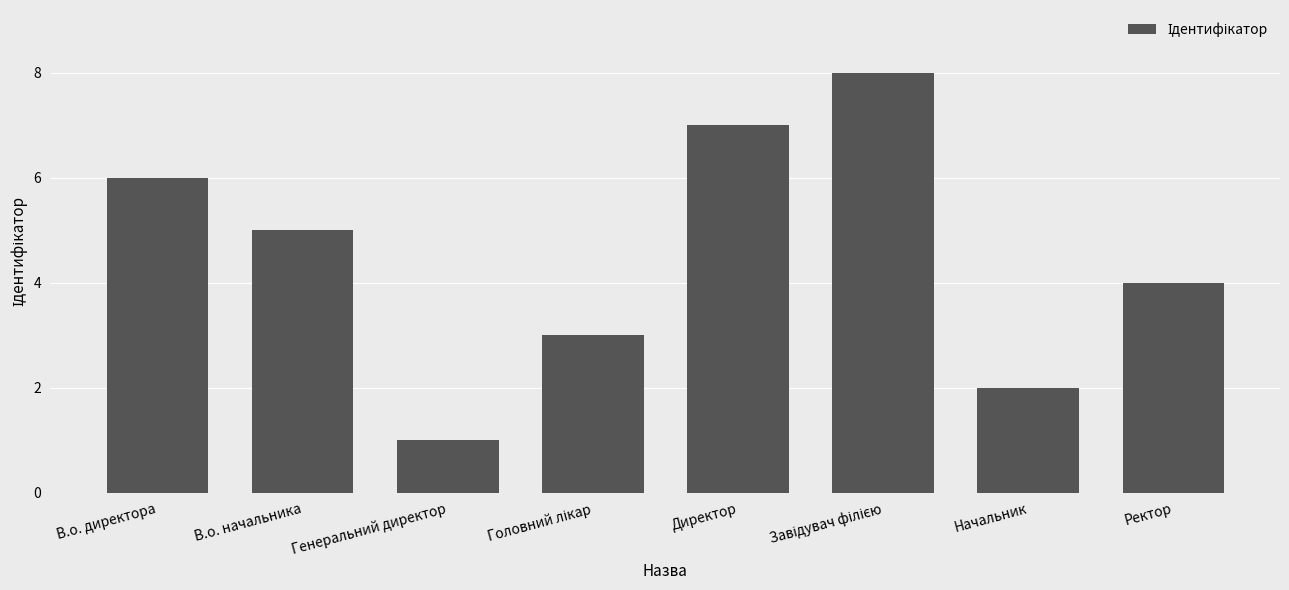

The chart shows a value of 9 at Директор. True or false?

False